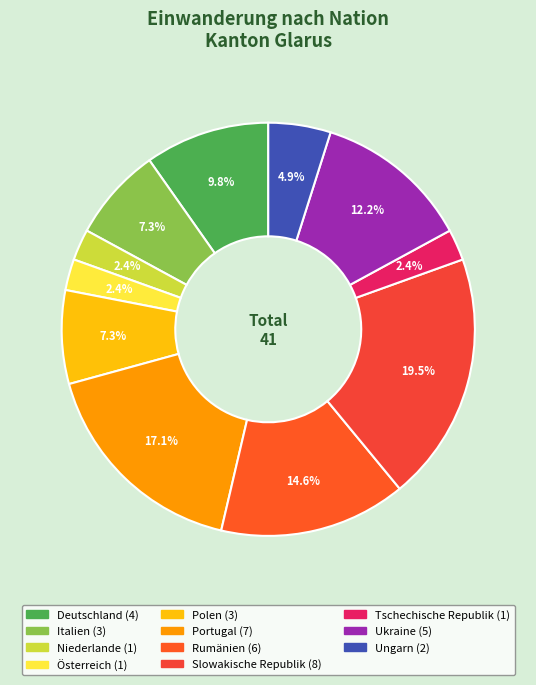

True or false: Tschechische Republik accounts for 1% of the total.

False